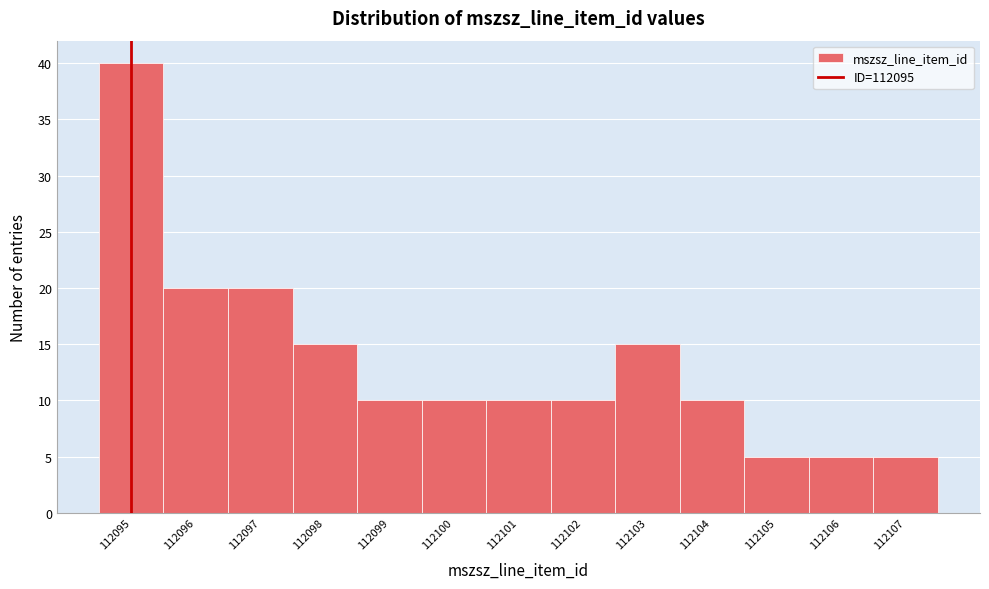

How tall is the bar that spans 112100.5 to 112101.5 on the x-axis? The values are not printed on the chart, so give them approximately, as read against the axis.

10